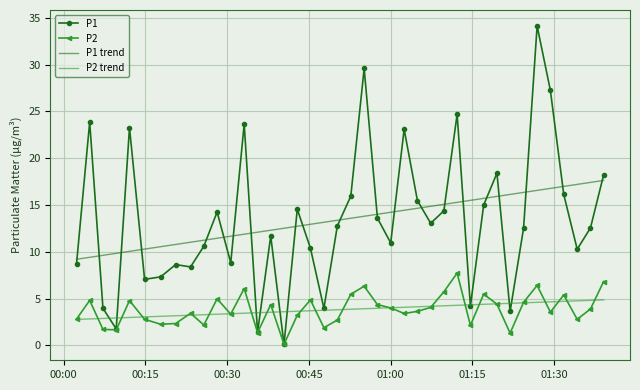

Rank the series by their maximum value, from lowest to highest.

P2 trend, P2, P1 trend, P1